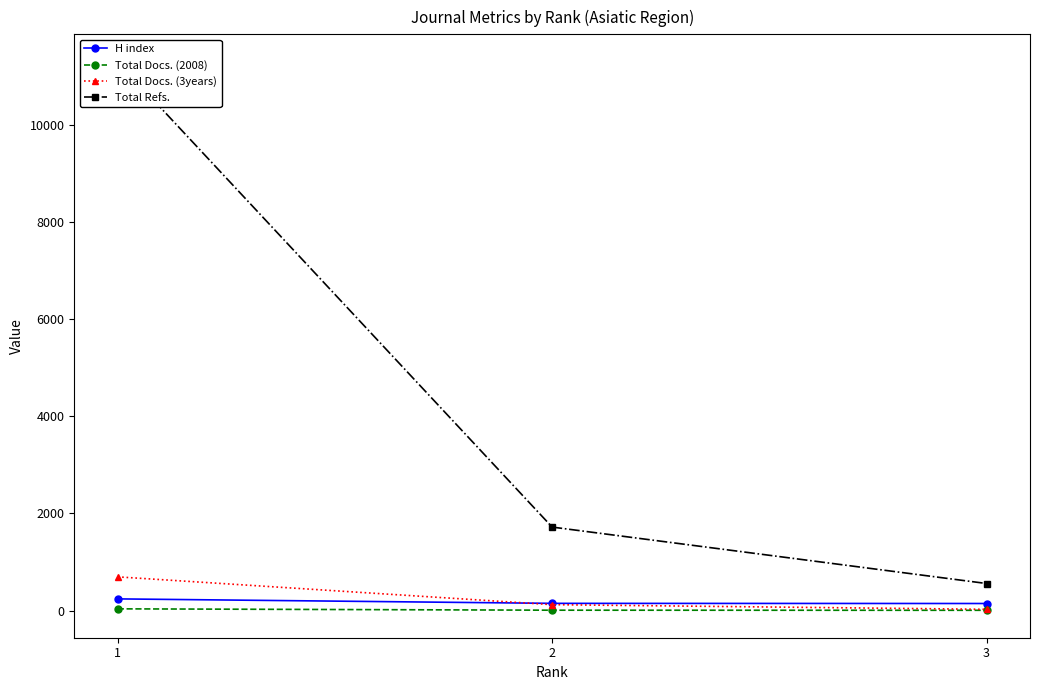

The H index series shows 145 at 3. True or false?

True